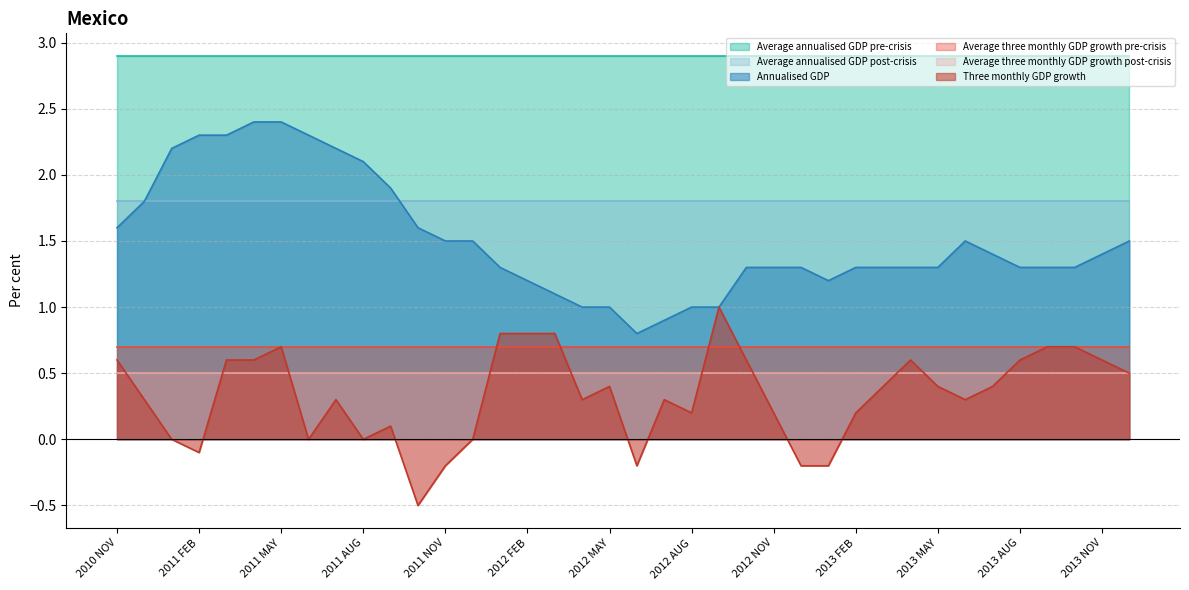

Reading left to right, list all the values displayed in this chart.

Three monthly GDP growth: 0.6	0.3	0.0	-0.1	0.6	0.6	0.7	0.0	0.3	0.0	0.1	-0.5	-0.2	0.0	0.8	0.8	0.8	0.3	0.4	-0.2	0.3	0.2	1.0	0.6	0.2	-0.2	-0.2	0.2	0.4	0.6	0.4	0.3	0.4	0.6	0.7	0.7	0.6	0.5
Average three monthly GDP growth pre-crisis: 0.7	0.7	0.7	0.7	0.7	0.7	0.7	0.7	0.7	0.7	0.7	0.7	0.7	0.7	0.7	0.7	0.7	0.7	0.7	0.7	0.7	0.7	0.7	0.7	0.7	0.7	0.7	0.7	0.7	0.7	0.7	0.7	0.7	0.7	0.7	0.7	0.7	0.7
Average three monthly GDP growth post-crisis: 0.5	0.5	0.5	0.5	0.5	0.5	0.5	0.5	0.5	0.5	0.5	0.5	0.5	0.5	0.5	0.5	0.5	0.5	0.5	0.5	0.5	0.5	0.5	0.5	0.5	0.5	0.5	0.5	0.5	0.5	0.5	0.5	0.5	0.5	0.5	0.5	0.5	0.5
Annualised GDP: 1.6	1.8	2.2	2.3	2.3	2.4	2.4	2.3	2.2	2.1	1.9	1.6	1.5	1.5	1.3	1.2	1.1	1.0	1.0	0.8	0.9	1.0	1.0	1.3	1.3	1.3	1.2	1.3	1.3	1.3	1.3	1.5	1.4	1.3	1.3	1.3	1.4	1.5
Average annualised GDP pre-crisis: 2.9	2.9	2.9	2.9	2.9	2.9	2.9	2.9	2.9	2.9	2.9	2.9	2.9	2.9	2.9	2.9	2.9	2.9	2.9	2.9	2.9	2.9	2.9	2.9	2.9	2.9	2.9	2.9	2.9	2.9	2.9	2.9	2.9	2.9	2.9	2.9	2.9	2.9
Average annualised GDP post-crisis: 1.8	1.8	1.8	1.8	1.8	1.8	1.8	1.8	1.8	1.8	1.8	1.8	1.8	1.8	1.8	1.8	1.8	1.8	1.8	1.8	1.8	1.8	1.8	1.8	1.8	1.8	1.8	1.8	1.8	1.8	1.8	1.8	1.8	1.8	1.8	1.8	1.8	1.8